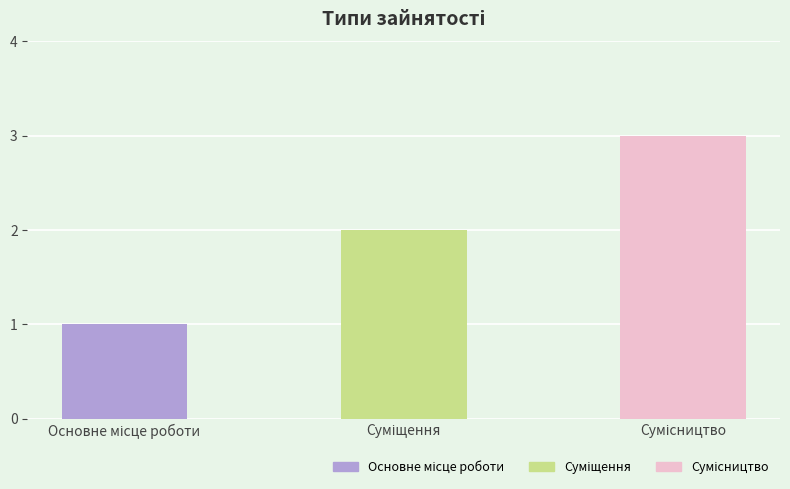

What is the sum of all values?

6